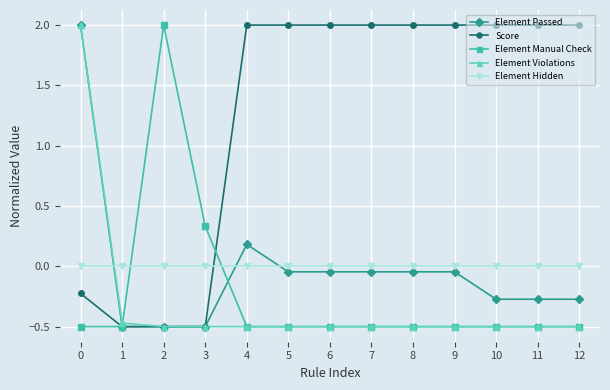

What is the difference between the maximum and minimum values in the Element Manual Check series?

2.5